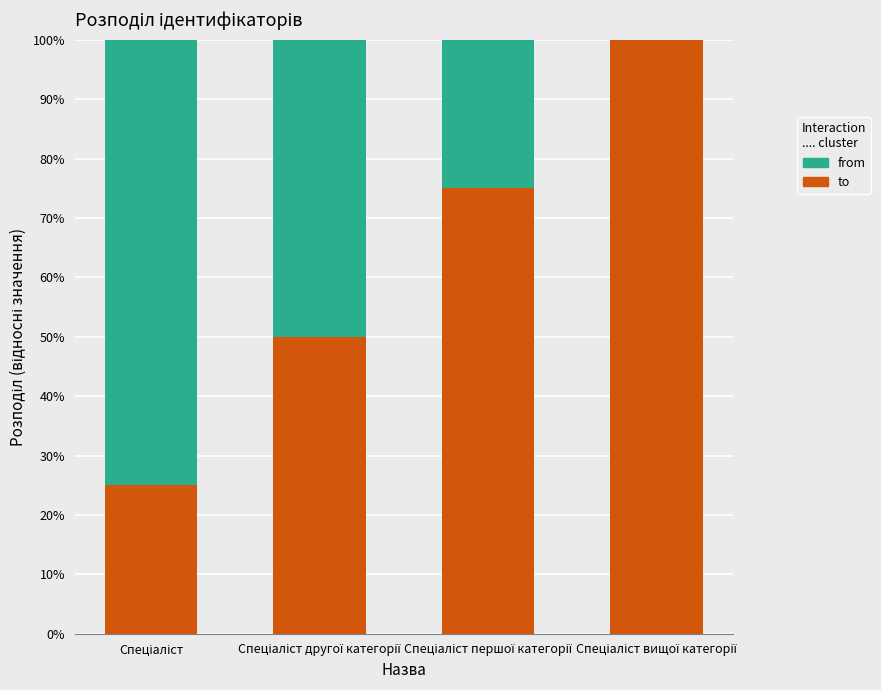

Which series has the largest total across all categories?

to